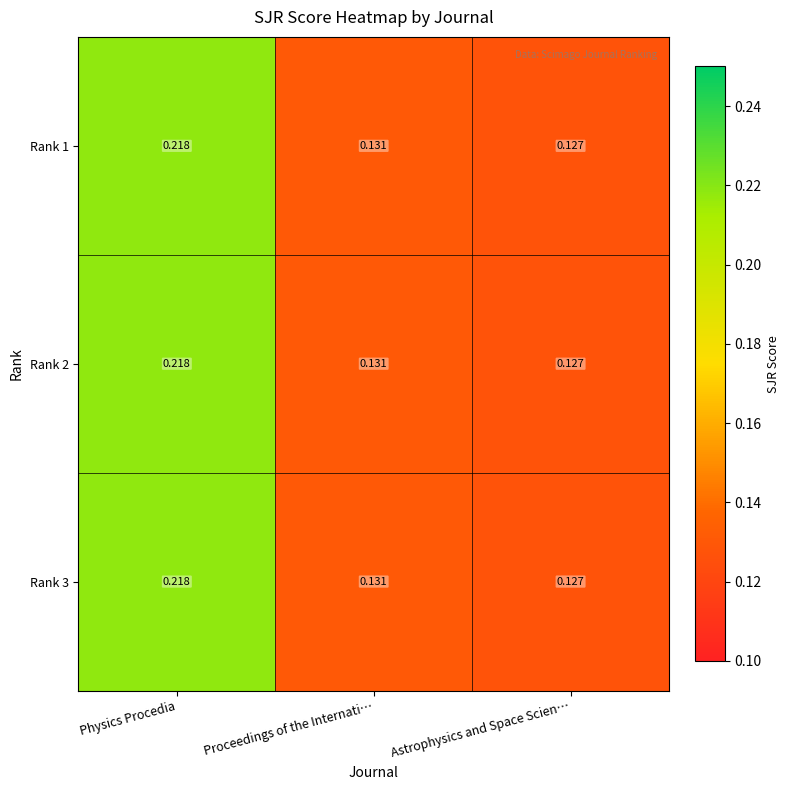

At which label does Rank 2 reach its minimum?

Astrophysics and Space Scien…